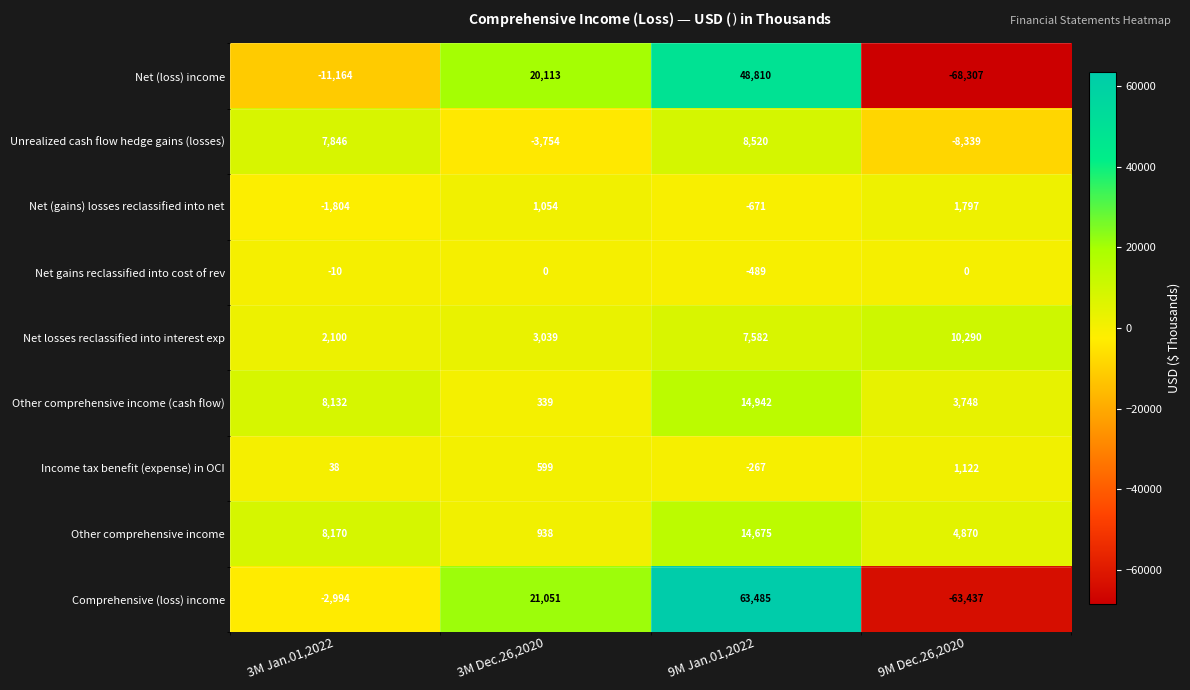

What is the smallest value displayed?

-68307